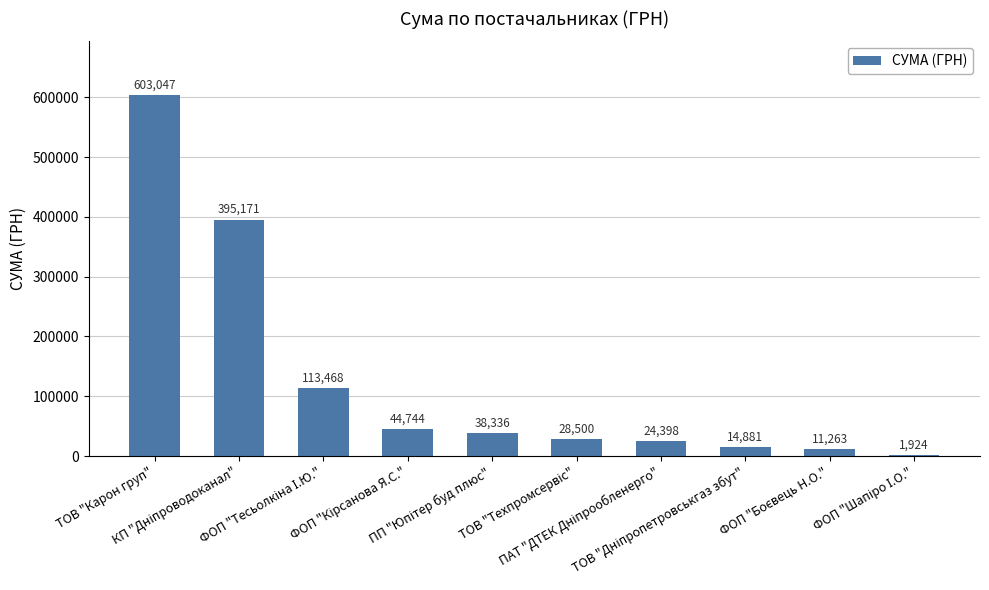

What is the maximum value shown in the chart?

603046.7